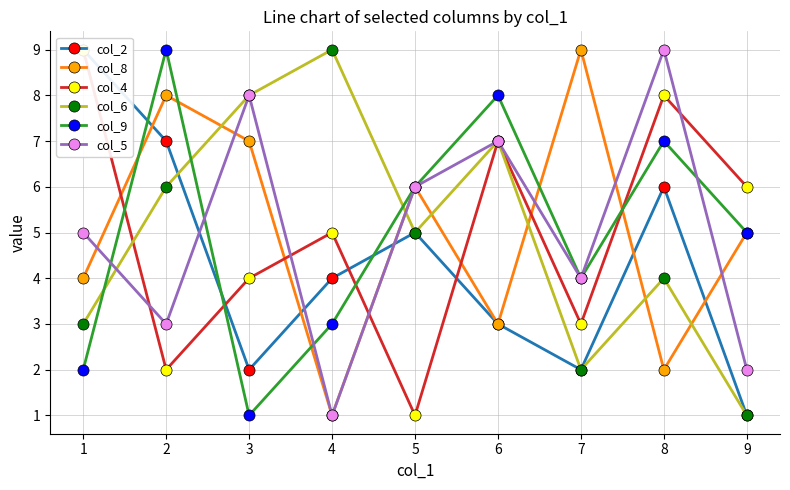

The col_5 series shows 0 at 9. True or false?

False